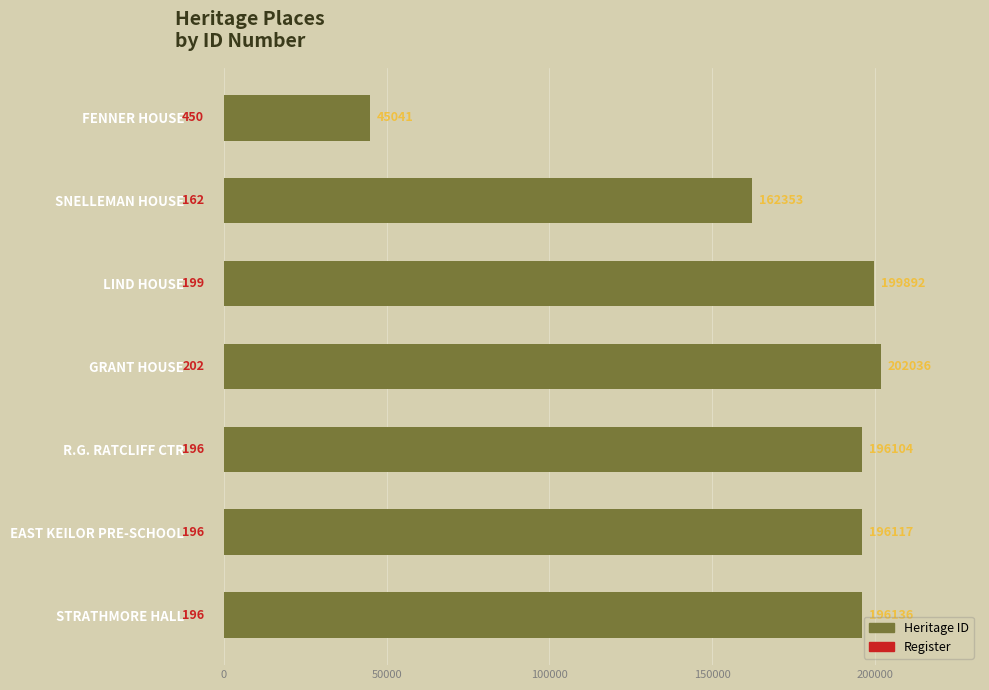

What is the value of the 5th bar from the top?

196104